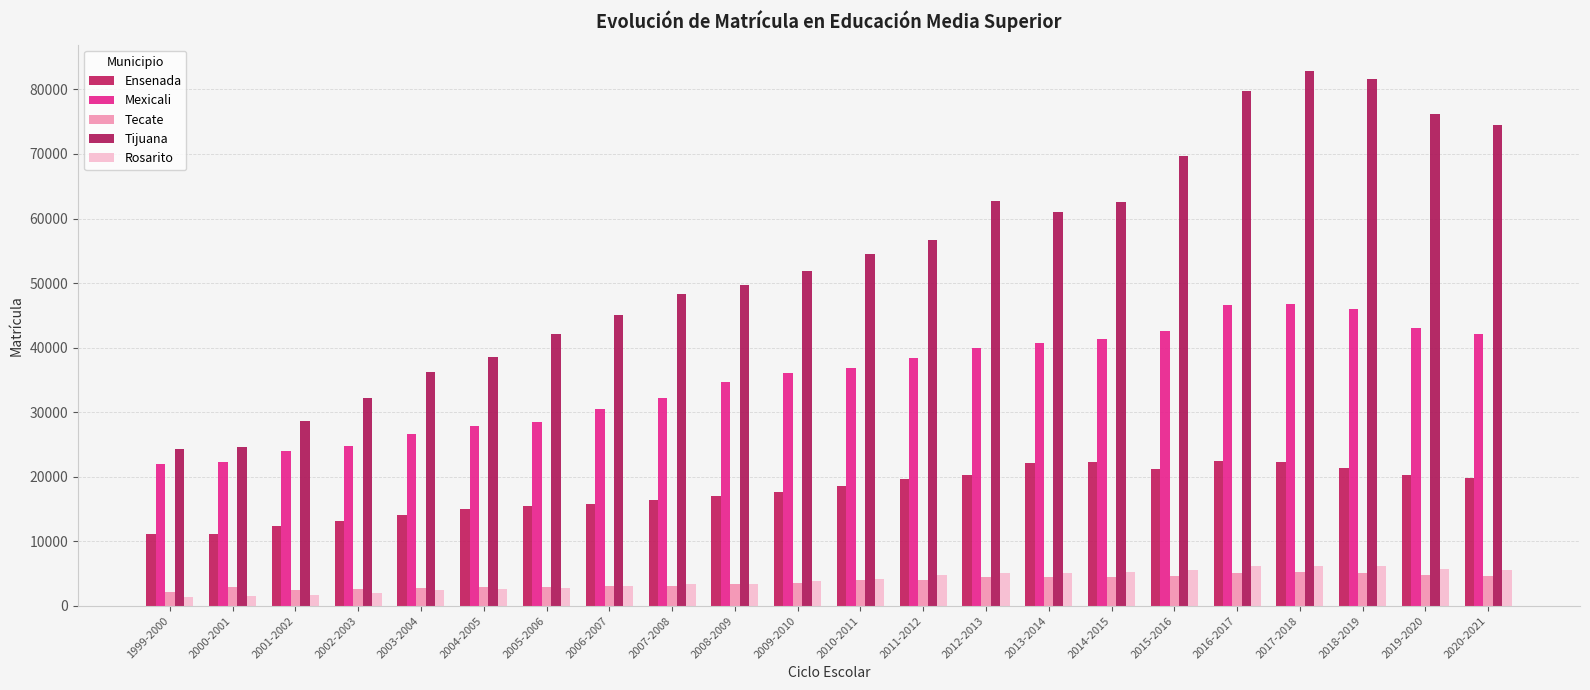

What is the lowest value of the Rosarito series?

1355